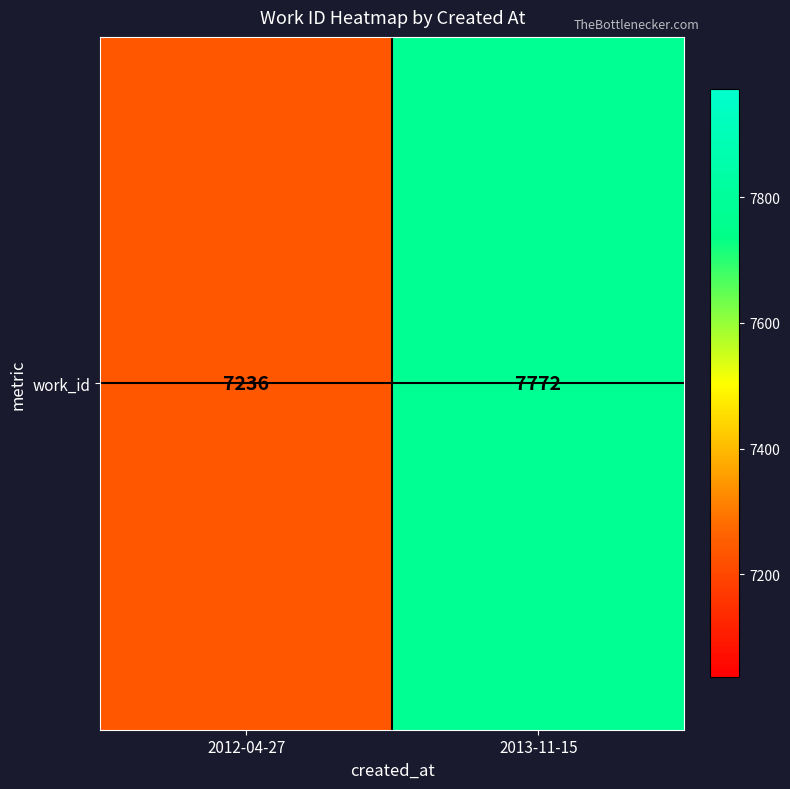

What is the maximum value shown in the chart?

7772